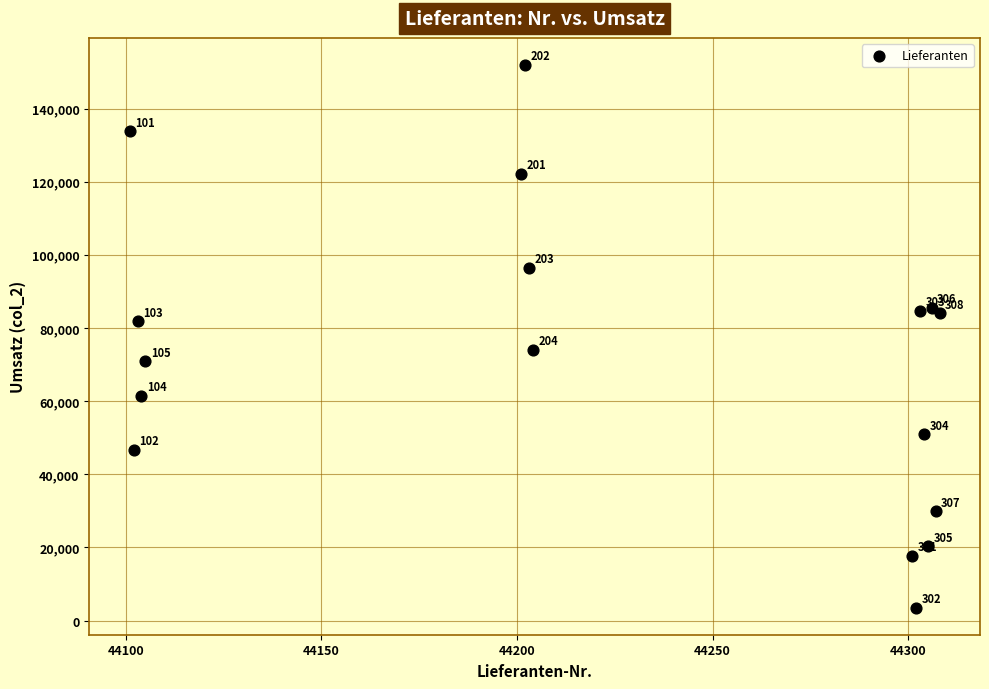

What Y value in the scatter plot is closest to 77722?

74025.5